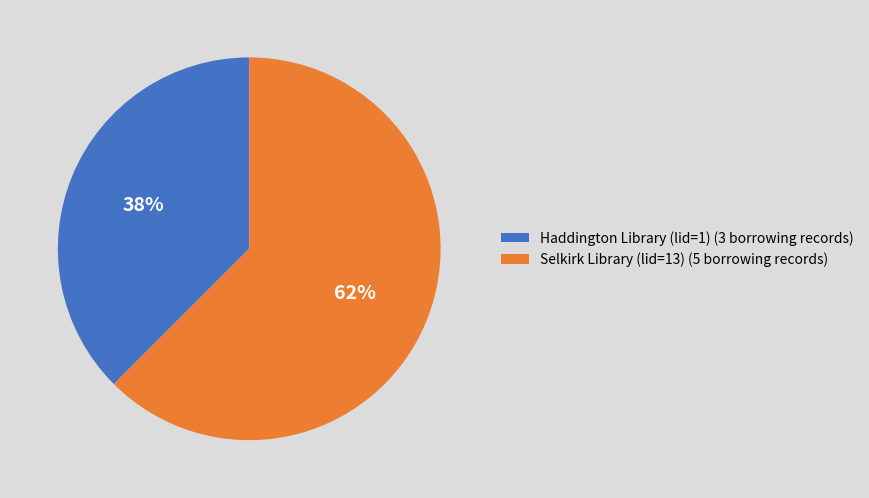

Rank the categories by value from lowest to highest.

Haddington Library (lid=1), Selkirk Library (lid=13)